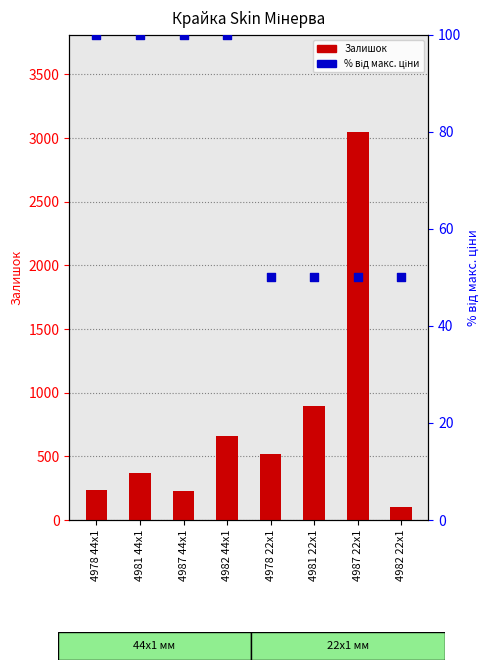

At how many categories does at least one series exceed 2934?

1